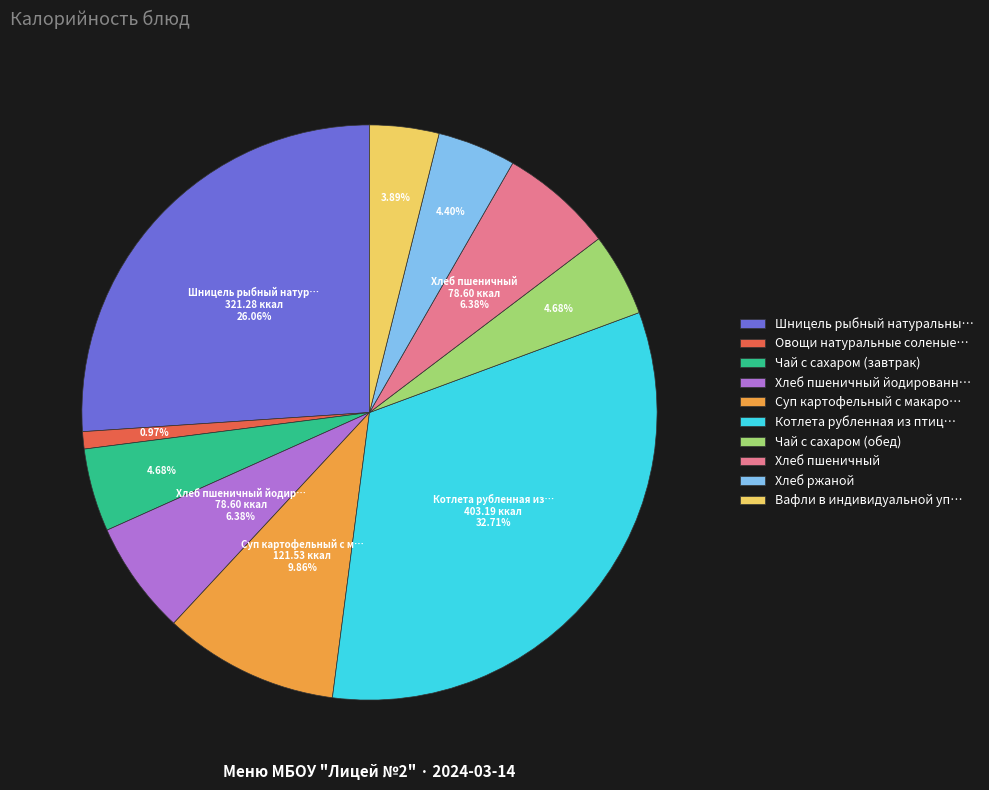

Does Овощи натуральные соленые… account for over 50% of the chart?

No